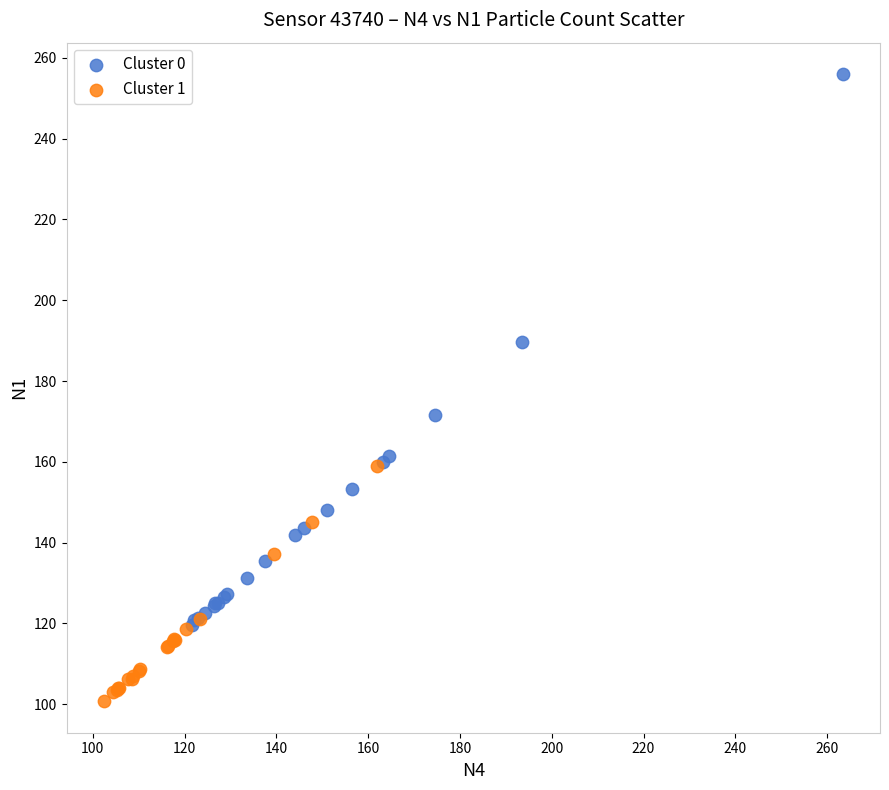

What are all the series names shown in the legend?

Cluster 0, Cluster 1